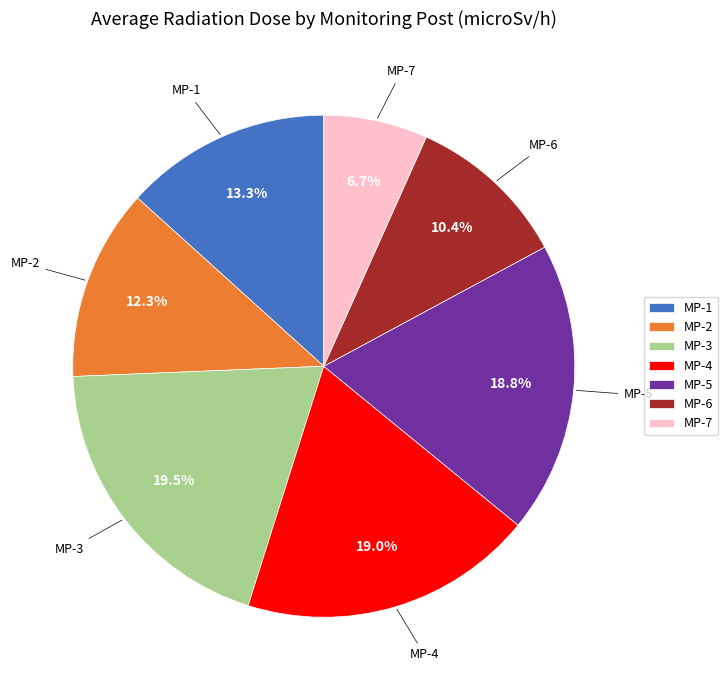

How many segments does this pie chart have?

7